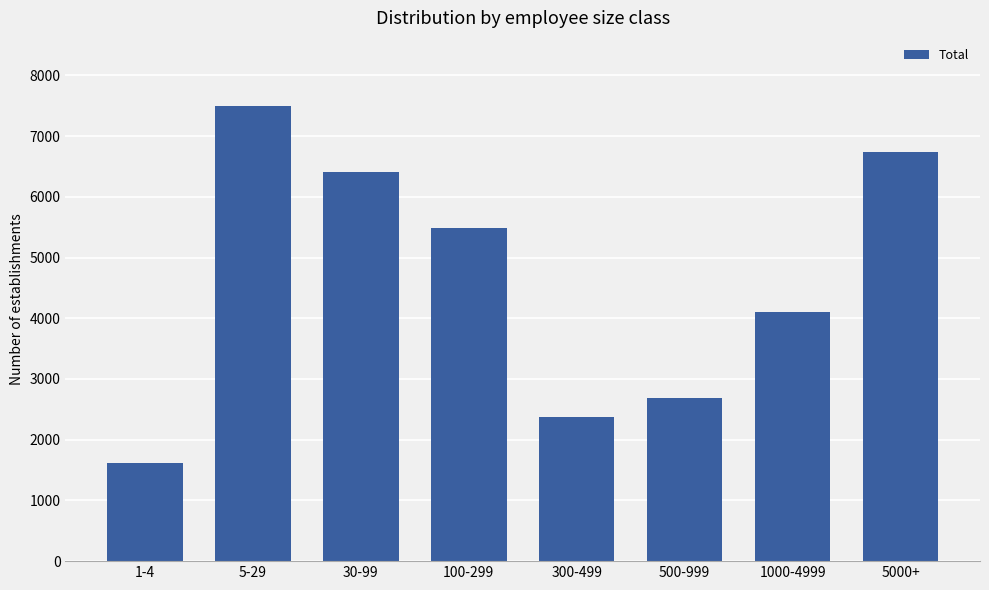

The chart shows a value of 6741 at 5000+. True or false?

True